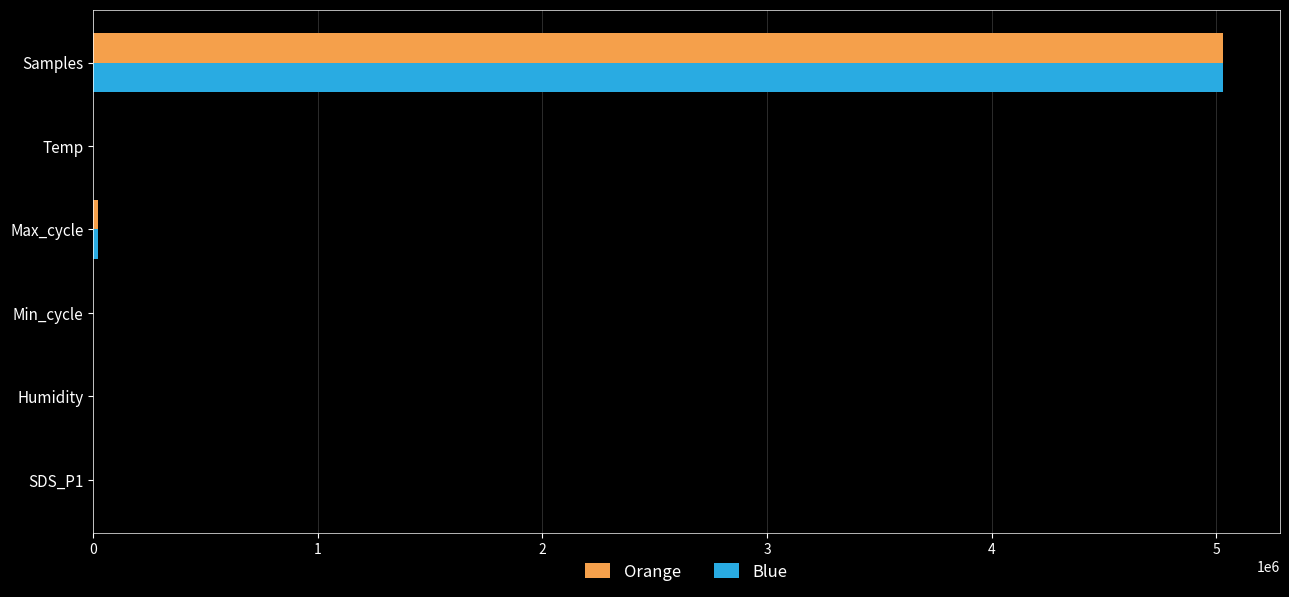

True or false: Blue has a value of 5031801.0 at Samples.

True